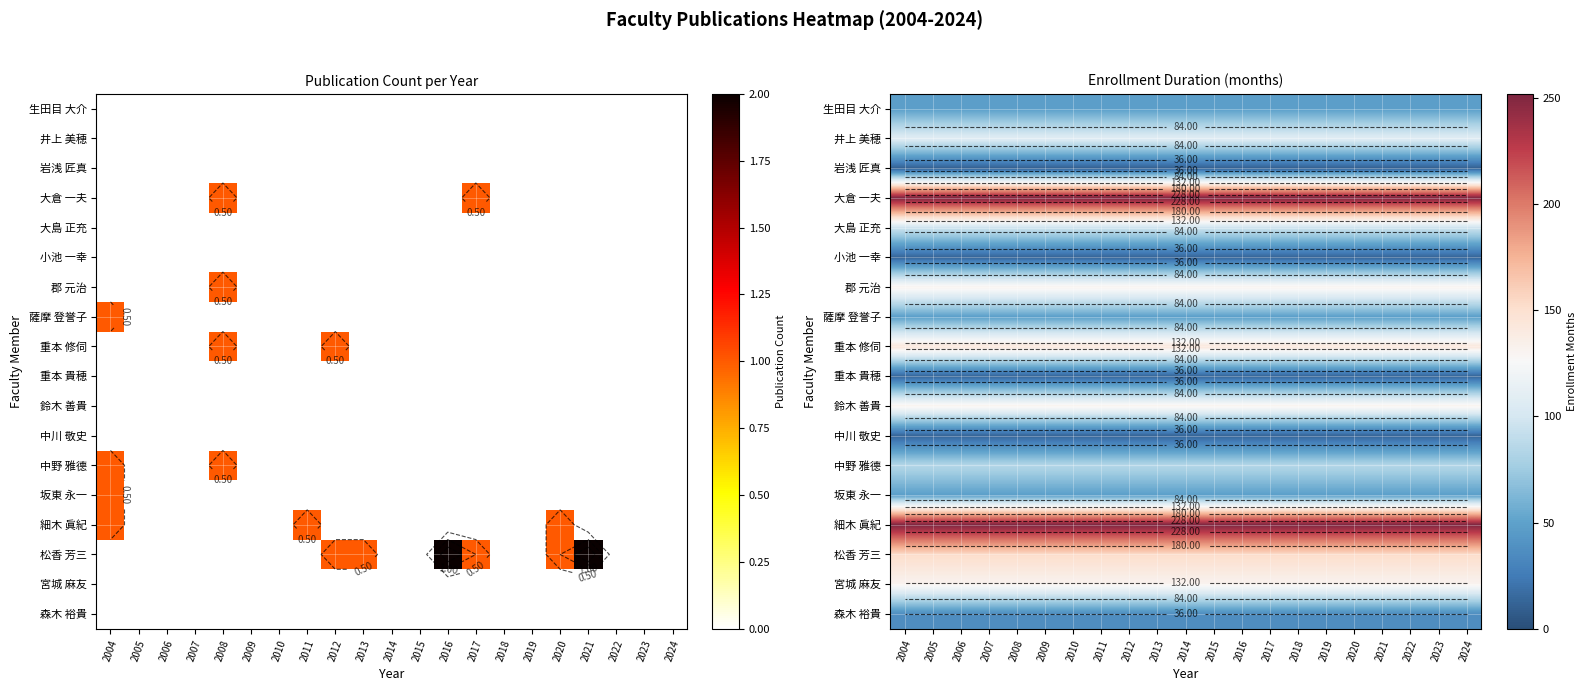

Rank the series by their maximum value, from highest to lowest.

大倉 一夫, 細木 眞紀, 松香 芳三, 重本 修伺, 郡 元治, 鈴木 善貴, 宮城 麻友, 井上 美穂, 大島 正充, 中野 雅德, 生田目 大介, 薩摩 登誉子, 坂東 永一, 森木 裕貴, 小池 一幸, 重本 貴穂, 中川 敬史, 岩浅 匠真